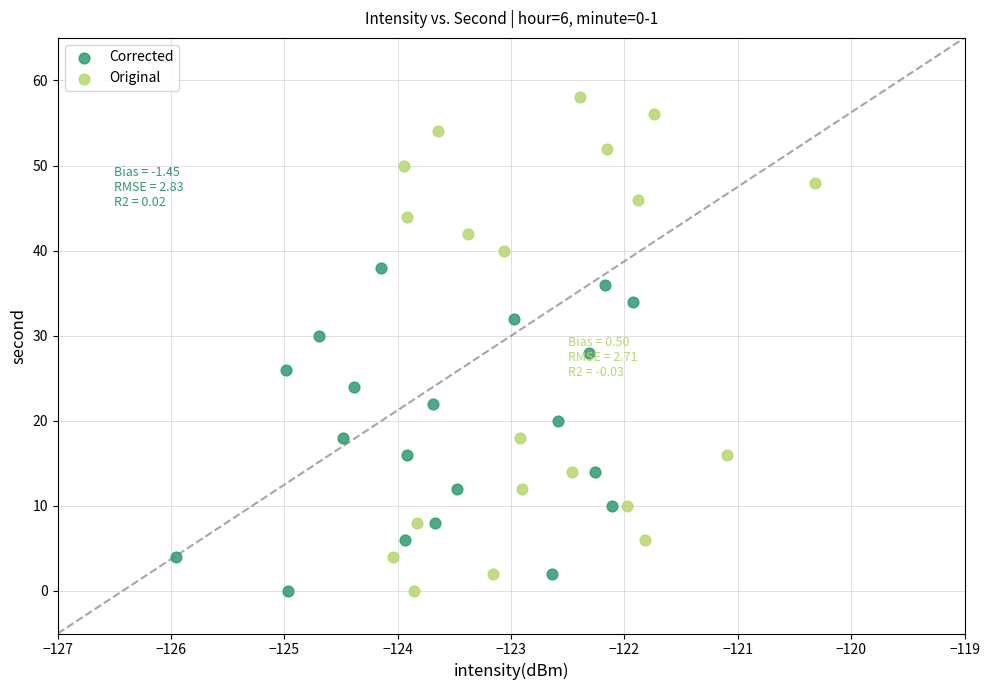

Which series contains the highest Y value?

Original